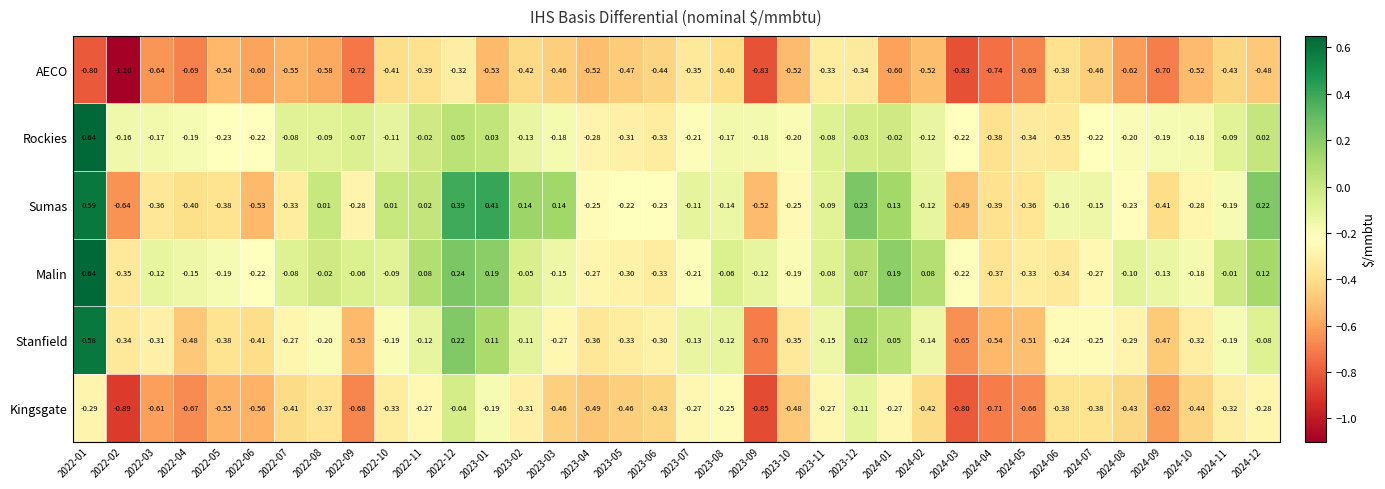

Which series has the largest total across all categories?

Malin